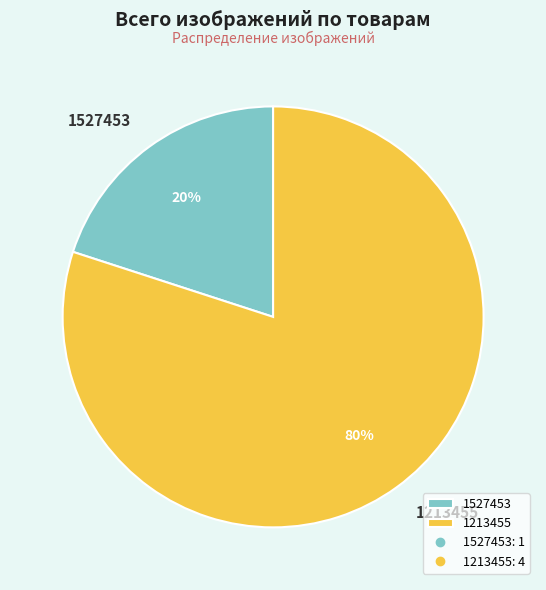

To the nearest percent, what portion does 1527453 represent?

20%